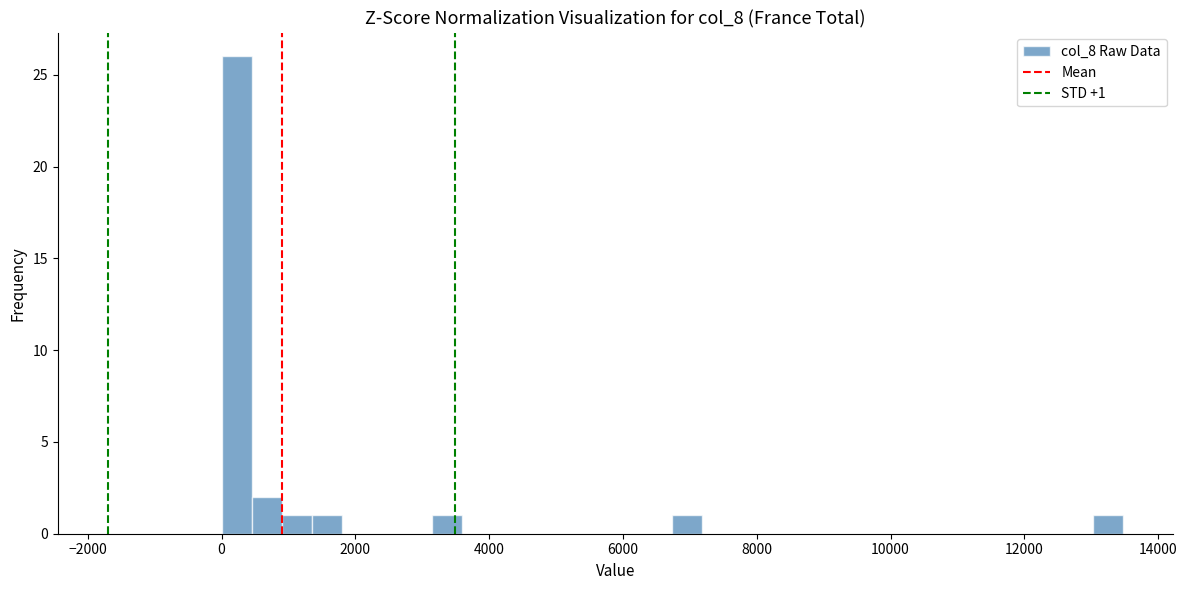

Read against the x-axis, roughly where is the centre of the tallest bar?

200